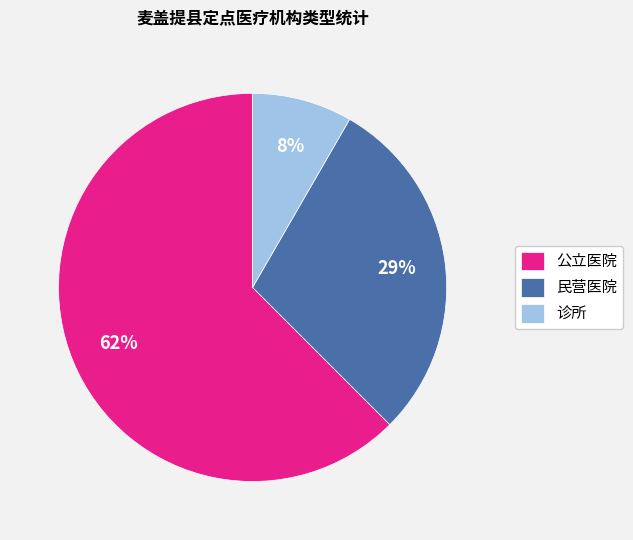

Which has a higher value, 公立医院 or 诊所?

公立医院